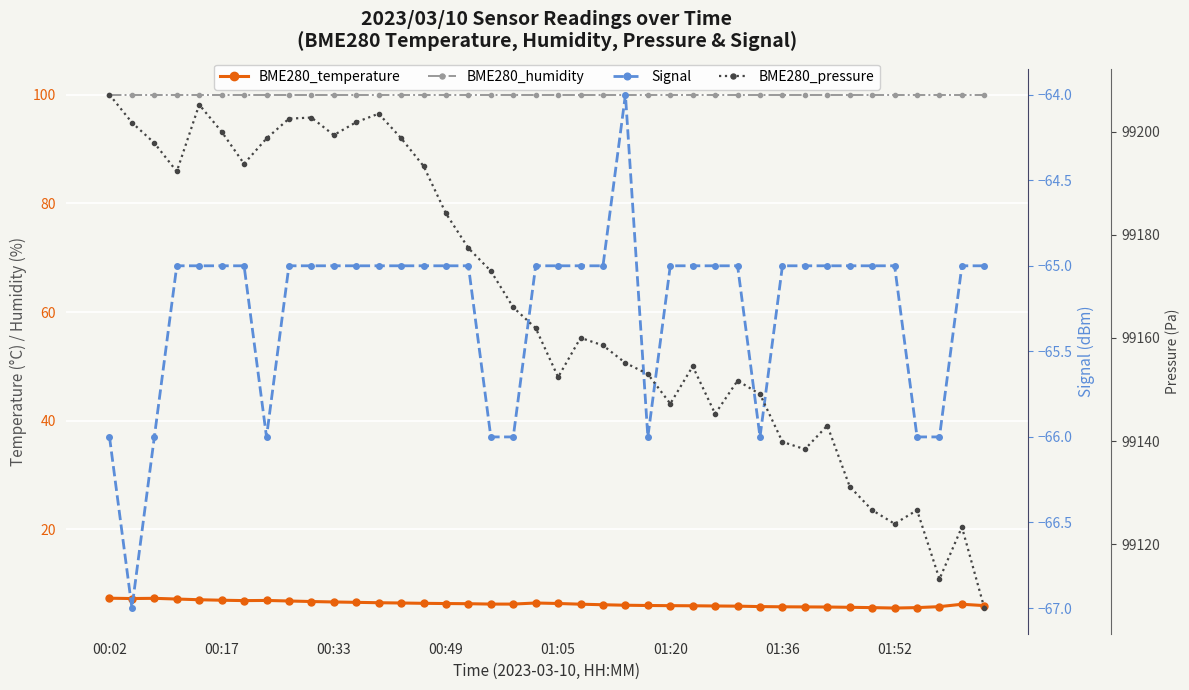

True or false: BME280_humidity and Signal intersect in this chart.

False